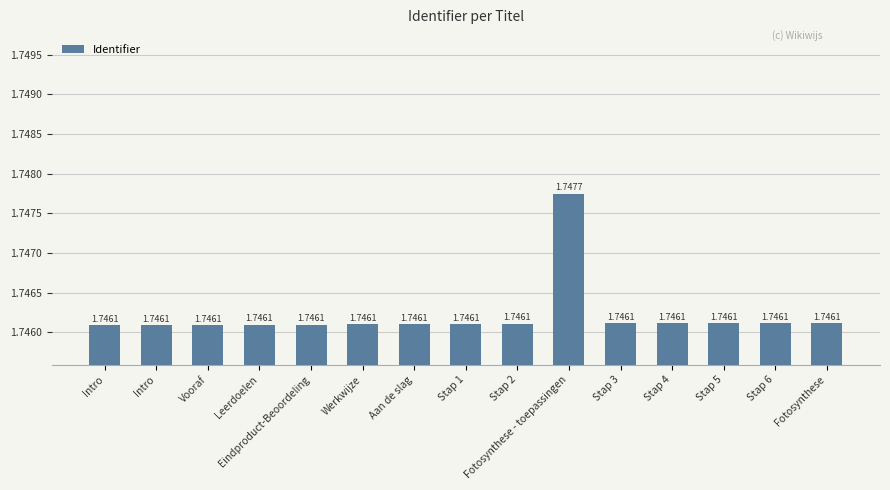

What is the label of the 5th bar from the left?

Eindproduct-Beoordeling